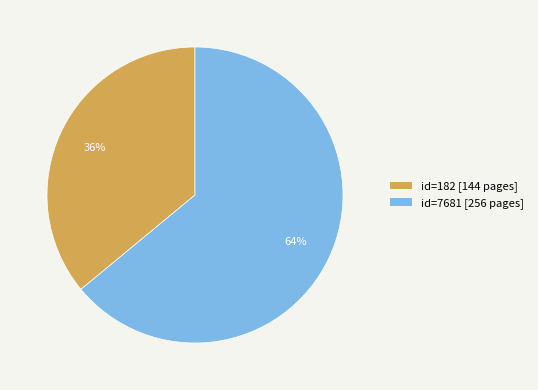

What is the ratio of the value at id=182 [144 pages] to the value at id=7681 [256 pages]?

0.6